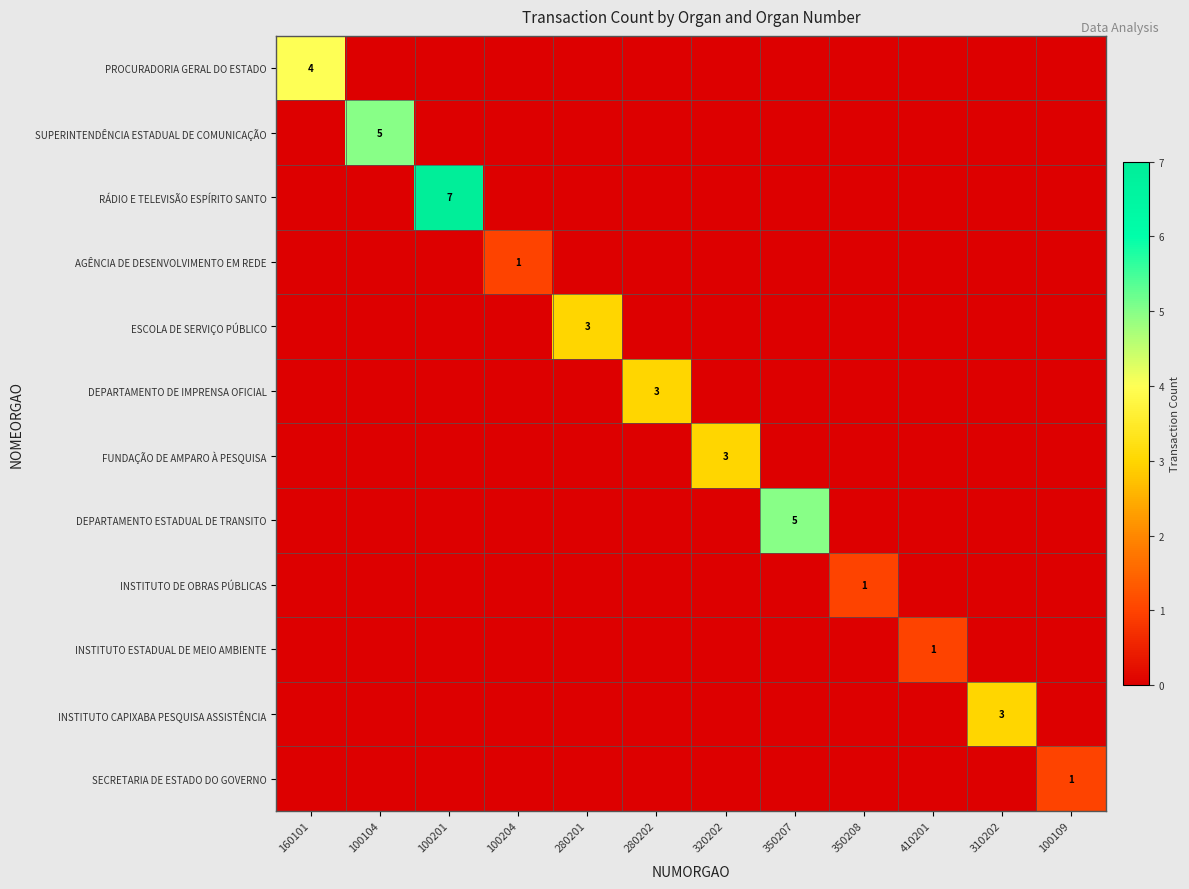

True or false: SECRETARIA DE ESTADO DO GOVERNO has a value of 1 at 100109.

True